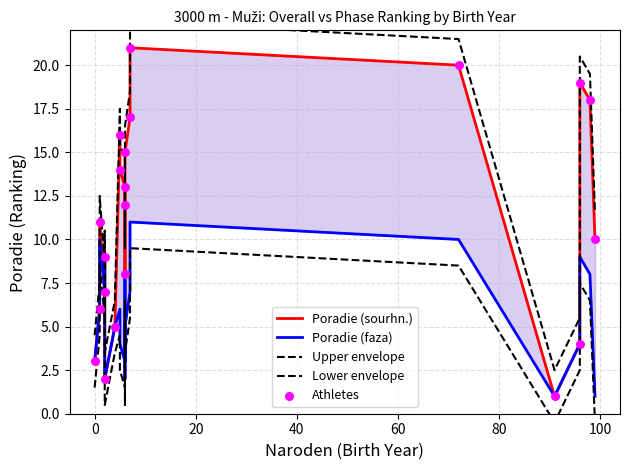

What are all the series names shown in the legend?

Poradie (sourhn.), Poradie (faza), Upper envelope, Lower envelope, Athletes